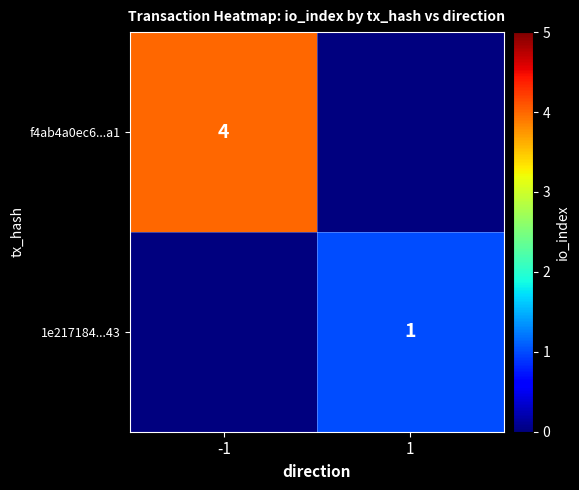

Is it true that f4ab4a0ec6...a1 equals 4 at -1?

True